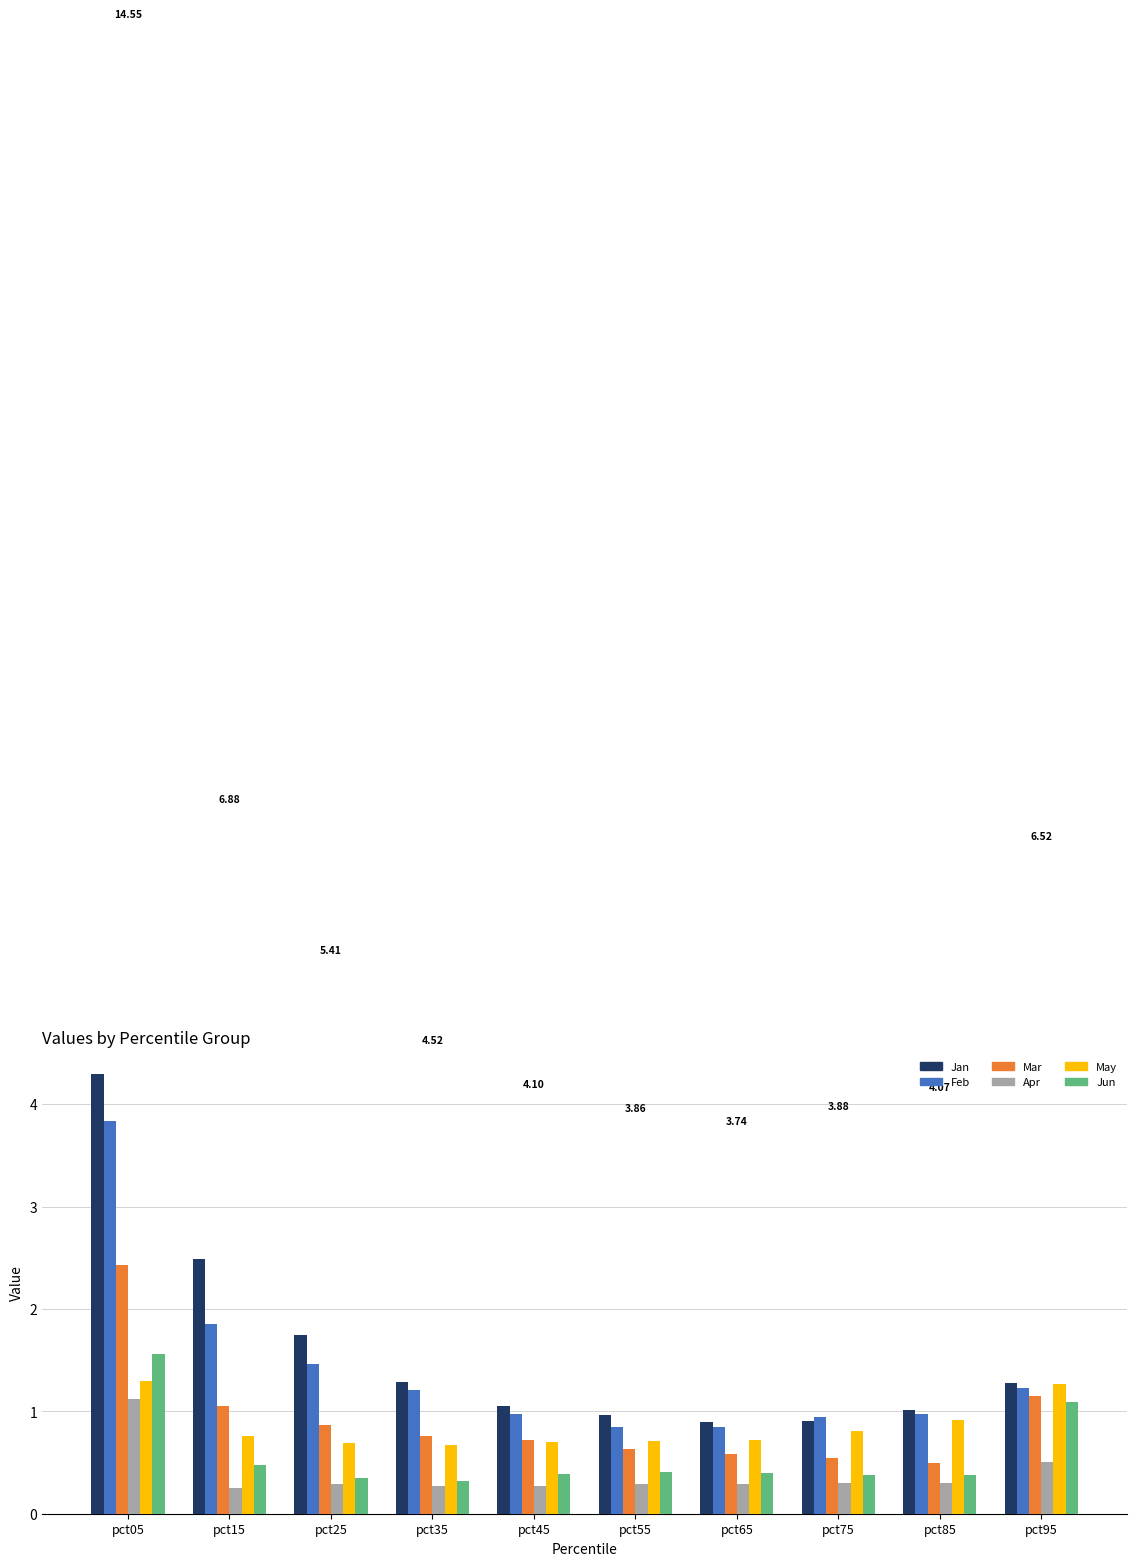

List the series in order of their peak value, highest first.

Jan, Feb, Mar, Jun, May, Apr